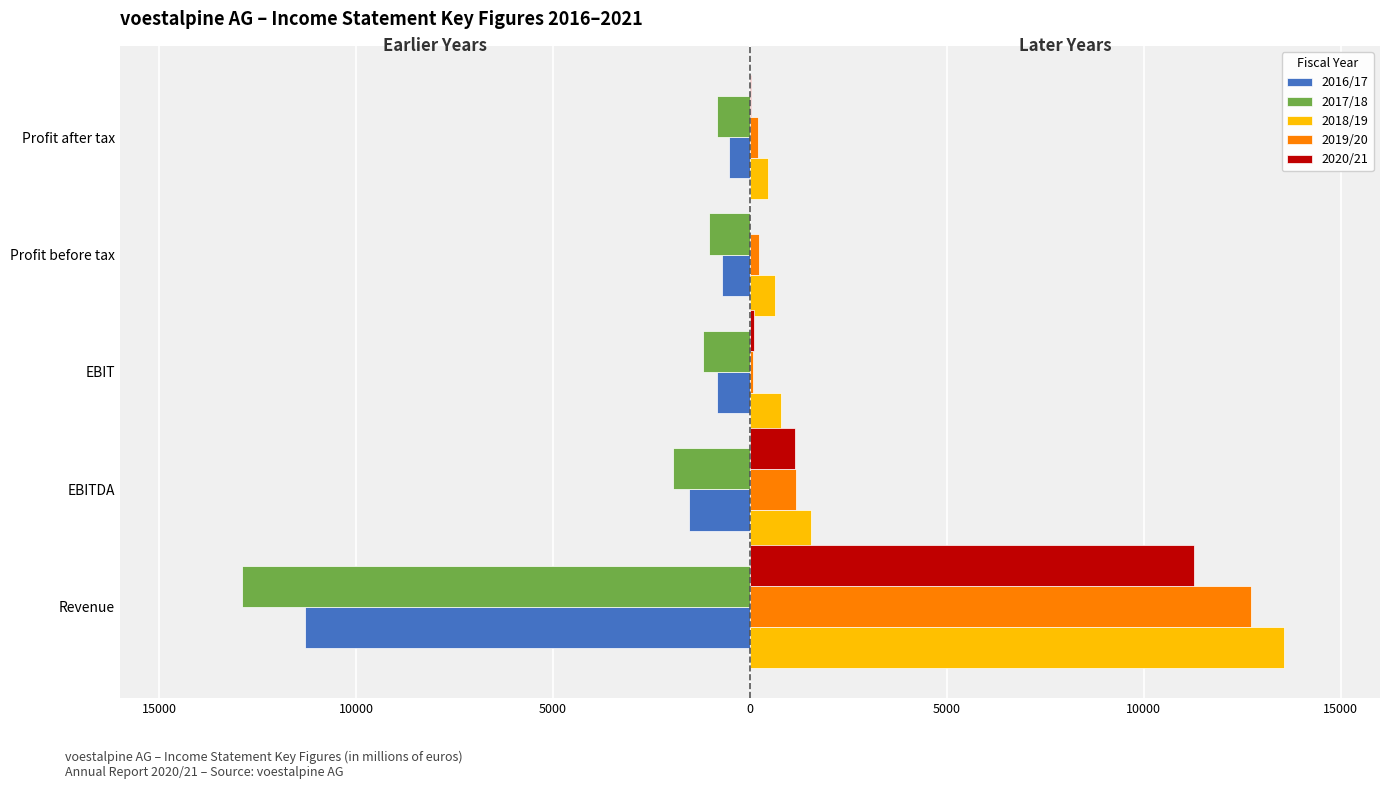

What is the value of the 2020/21 bar at the 5th from the left?

115.2